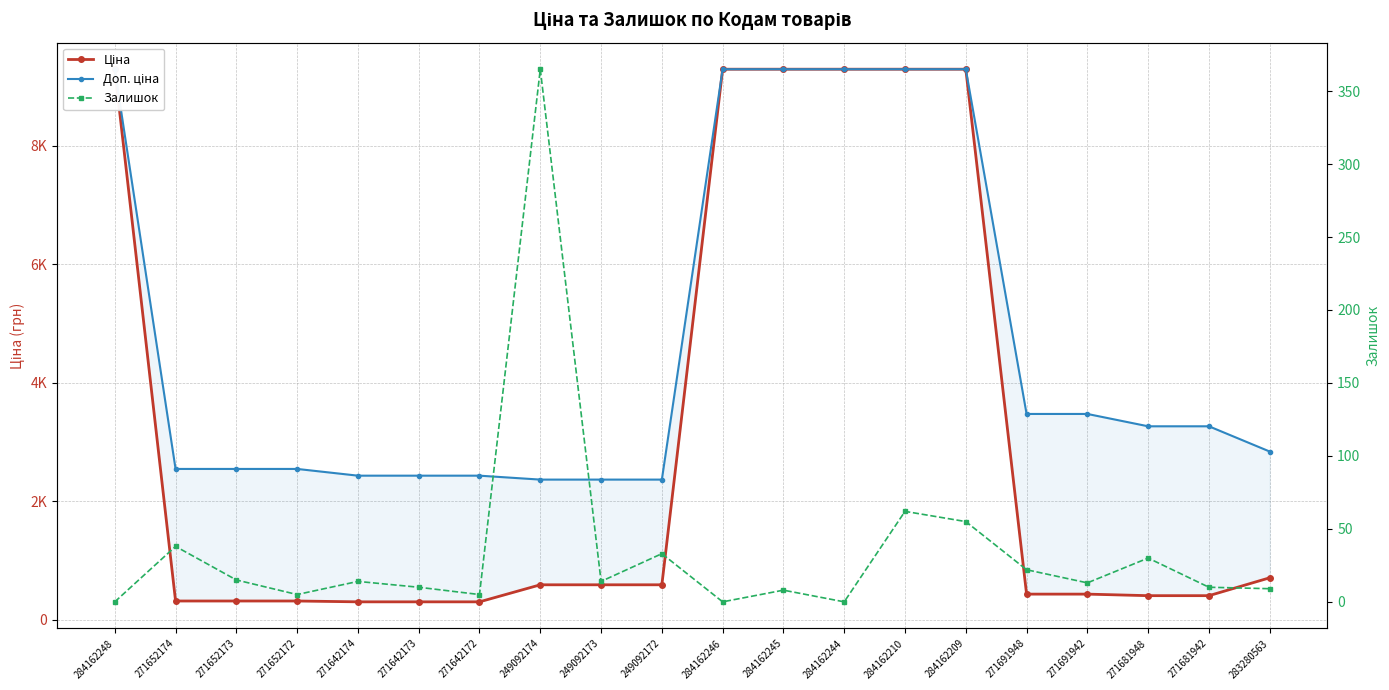

Does the chart display data point markers on the line(s)?

Yes